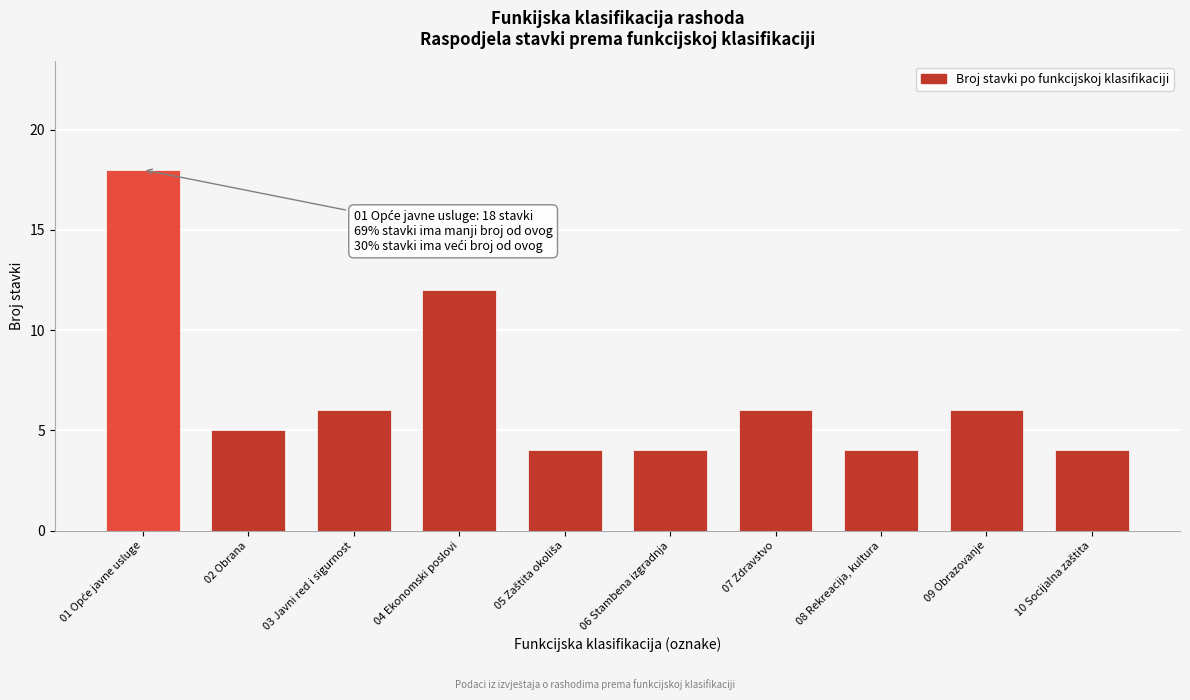

Reading left to right, transcribe all the data shown in this chart.

18	5	6	12	4	4	6	4	6	4